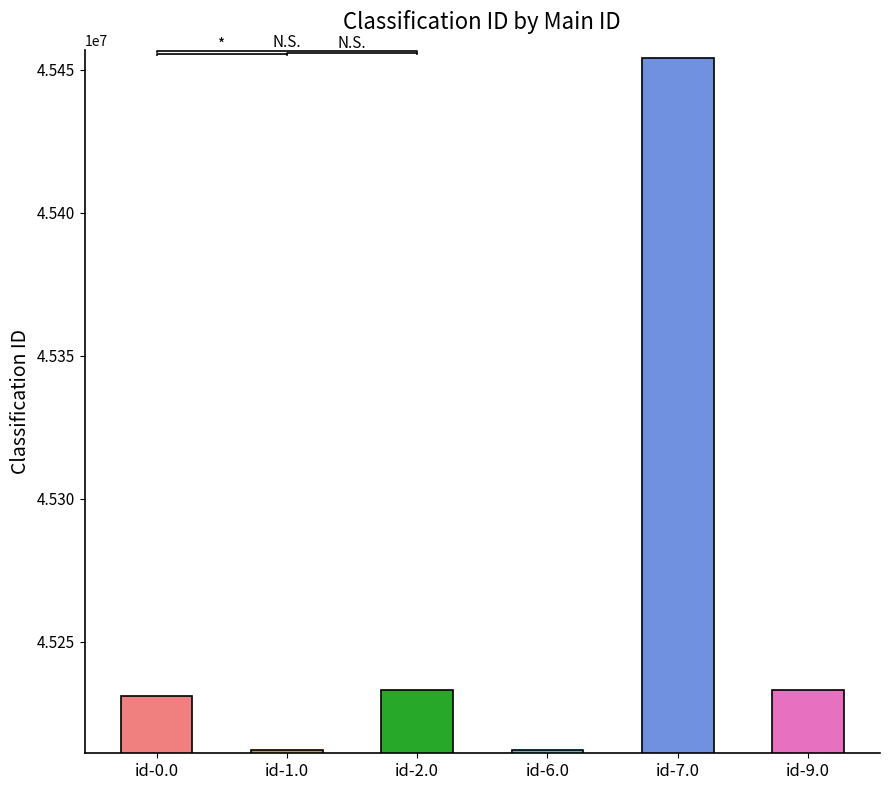

Where does the data first go above 45233140?

id-7.0